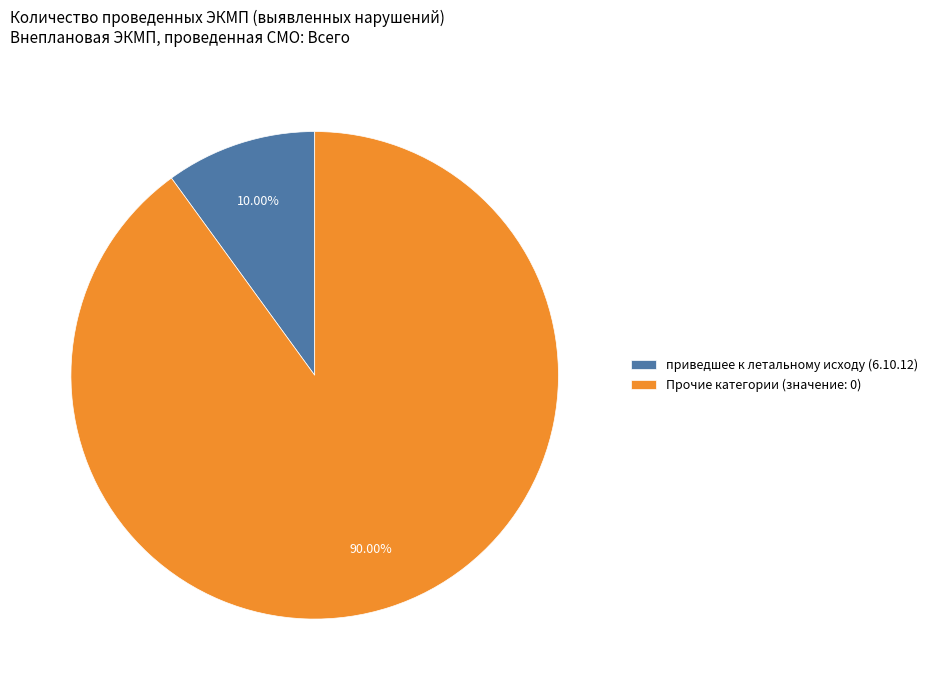

What is the smallest slice in the pie chart?

приведшее к летальному исходу (6.10.12)